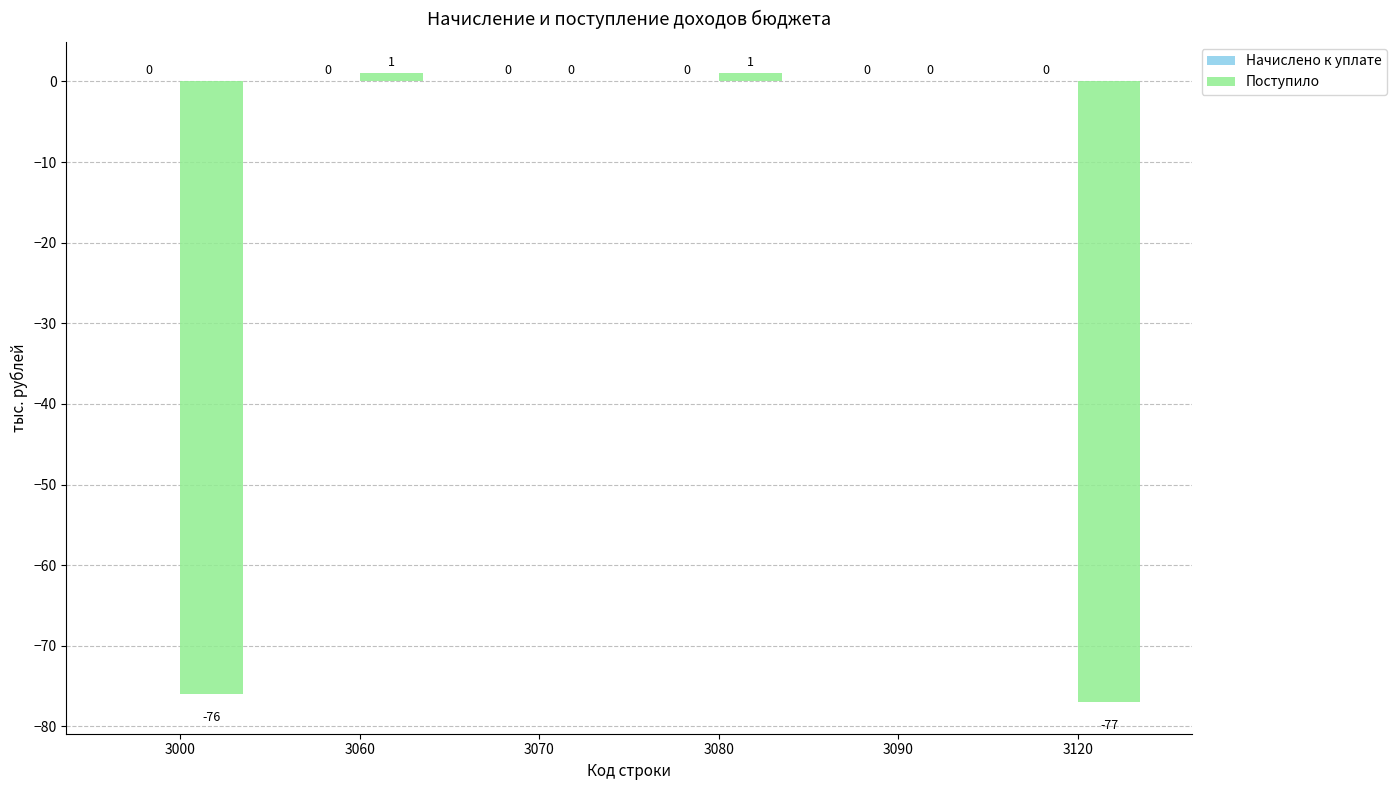

The chart shows a value of -76 at 3000. True or false?

True